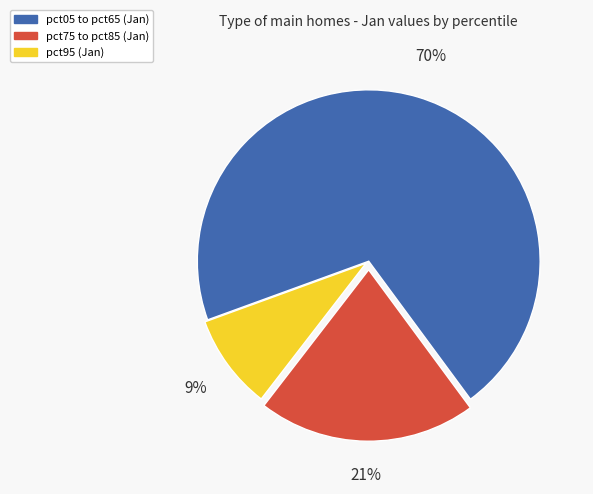

To the nearest percent, what is the difference between the largest and smallest slice percentages?

61%